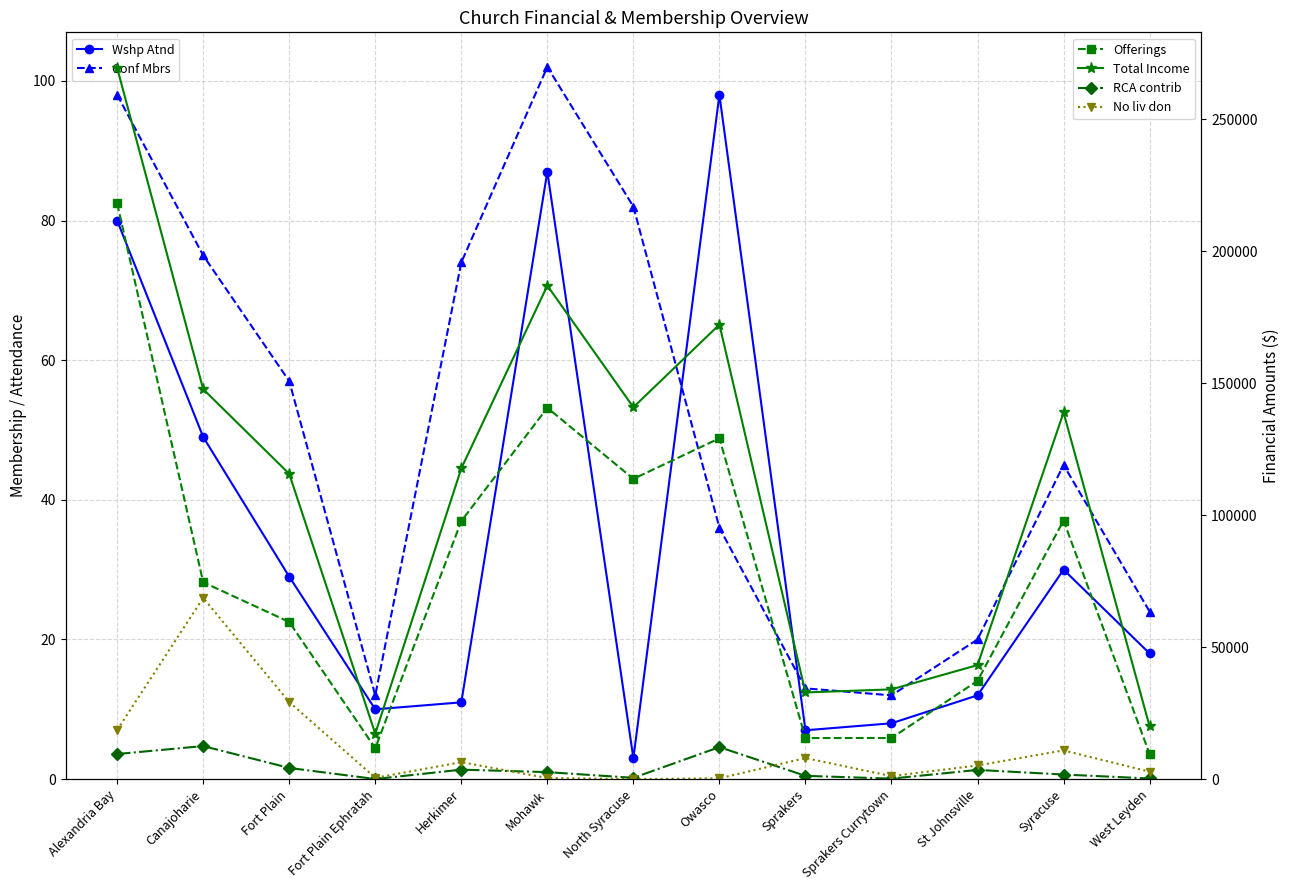

Which has a higher value, Herkimer or Owasco?

Owasco